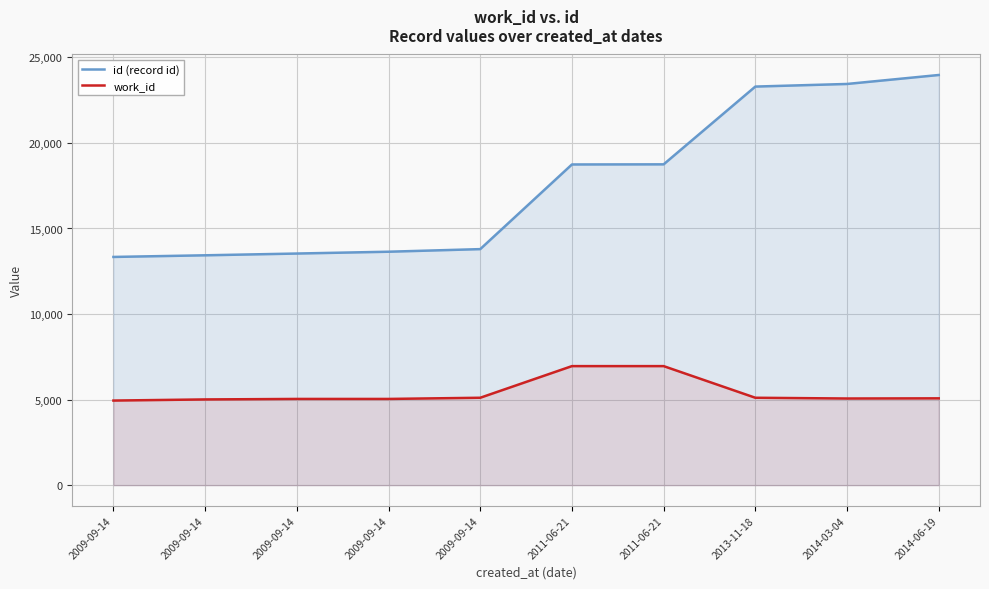

Rank the categories by id (record id) value from highest to lowest.

2014-06-19, 2014-03-04, 2013-11-18, 2011-06-21, 2011-06-21, 2009-09-14, 2009-09-14, 2009-09-14, 2009-09-14, 2009-09-14